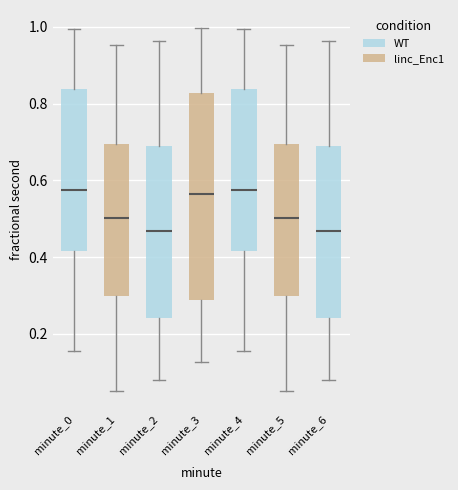

Reading left to right, read every box against the y-axis: the position of its median line, the range the box covers, and the ends of its whiskers. The values are not printed on the chart, so give them approximately, as read against the axis.

minute_0: median 0.58, box 0.42 to 0.84, whiskers 0.16 to 1.00
minute_1: median 0.50, box 0.30 to 0.70, whiskers 0.06 to 0.96
minute_2: median 0.46, box 0.24 to 0.68, whiskers 0.08 to 0.96
minute_3: median 0.56, box 0.28 to 0.82, whiskers 0.12 to 1.00
minute_4: median 0.58, box 0.42 to 0.84, whiskers 0.16 to 1.00
minute_5: median 0.50, box 0.30 to 0.70, whiskers 0.06 to 0.96
minute_6: median 0.46, box 0.24 to 0.68, whiskers 0.08 to 0.96